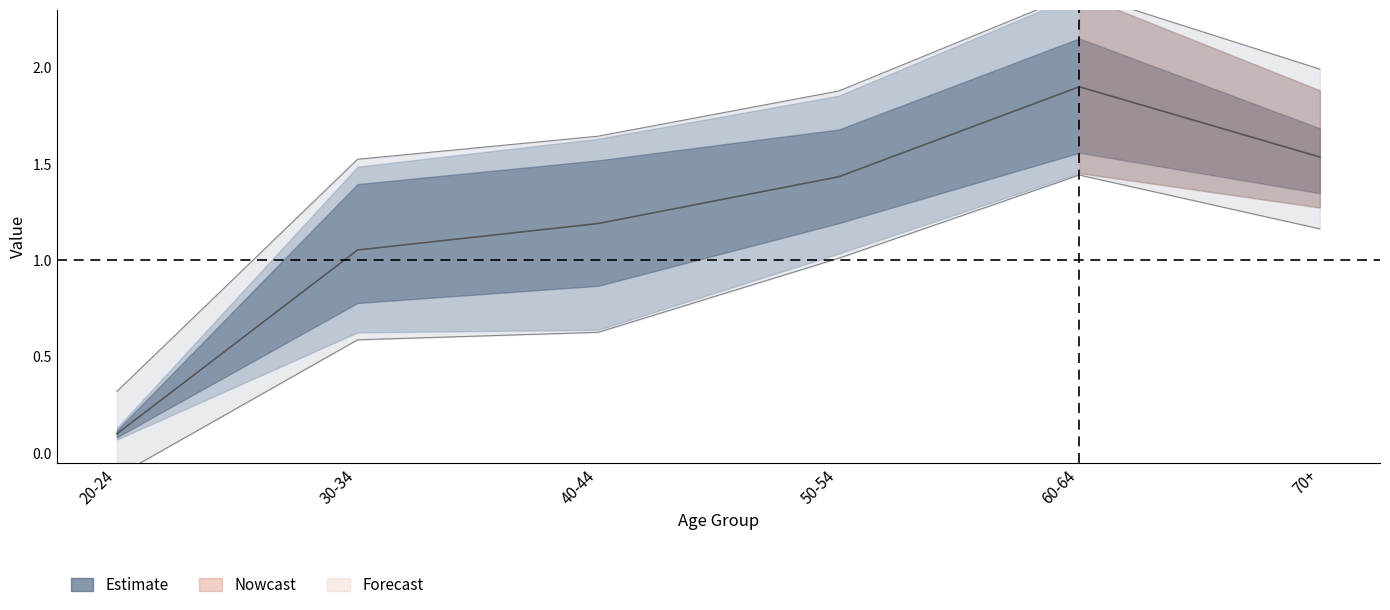

Approximately how many times larger is the value at 50-54 compared to 40-44?

1.2